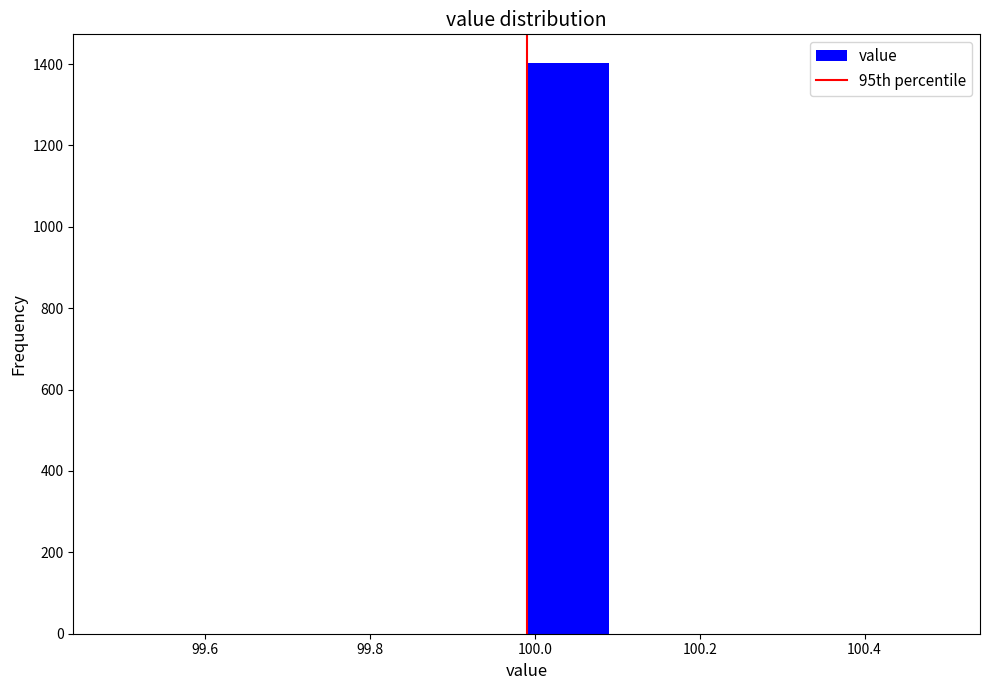

Reading left to right, transcribe this chart: for each bar, give the range it covers on the x-axis and its height. Neither the bar edges nor the heights are printed on the chart, so give them approximately, as read against the axes.

99.49 to 99.59: 0
99.59 to 99.69: 0
99.69 to 99.79: 0
99.79 to 99.89: 0
99.89 to 99.99: 0
99.99 to 100.09: 1400
100.09 to 100.19: 0
100.19 to 100.29: 0
100.29 to 100.39: 0
100.39 to 100.49: 0